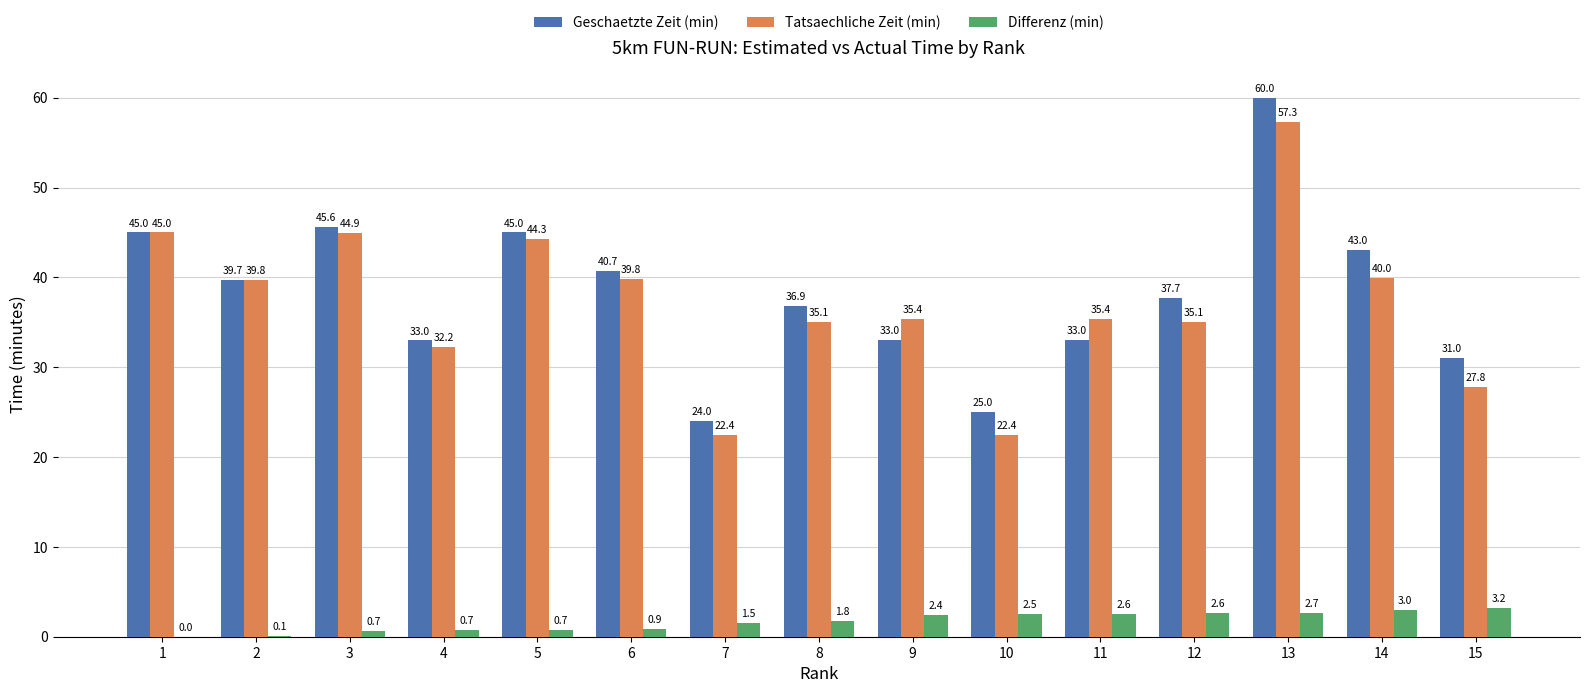

Which series changed the most between 8 and 10?

Tatsaechliche Zeit (min)